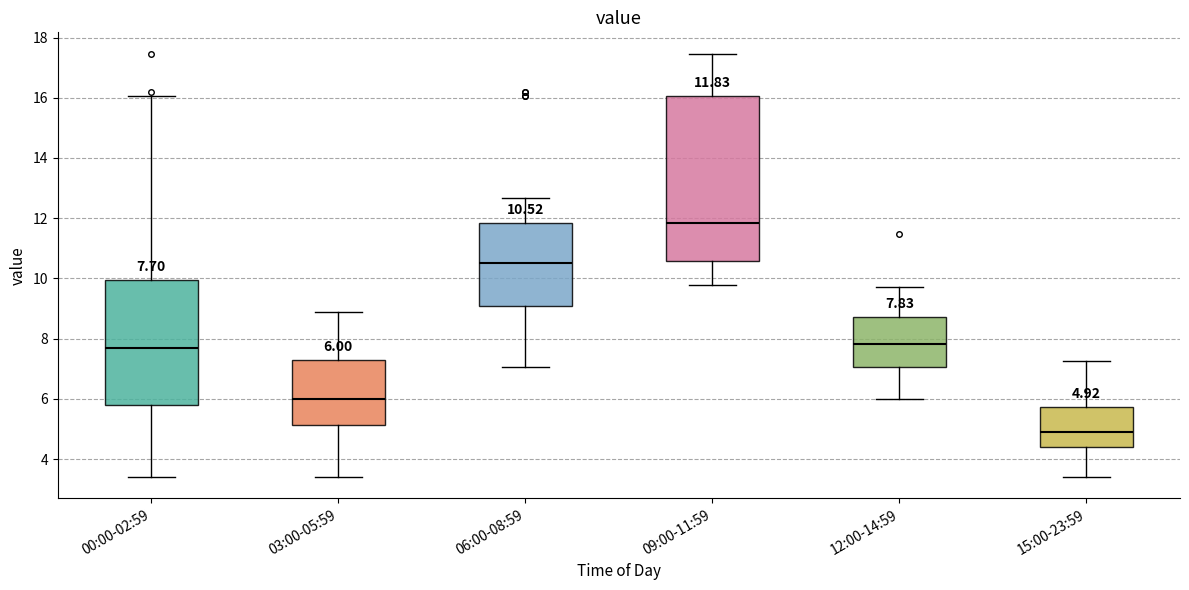

Which box's median line is the lowest?

15:00-23:59